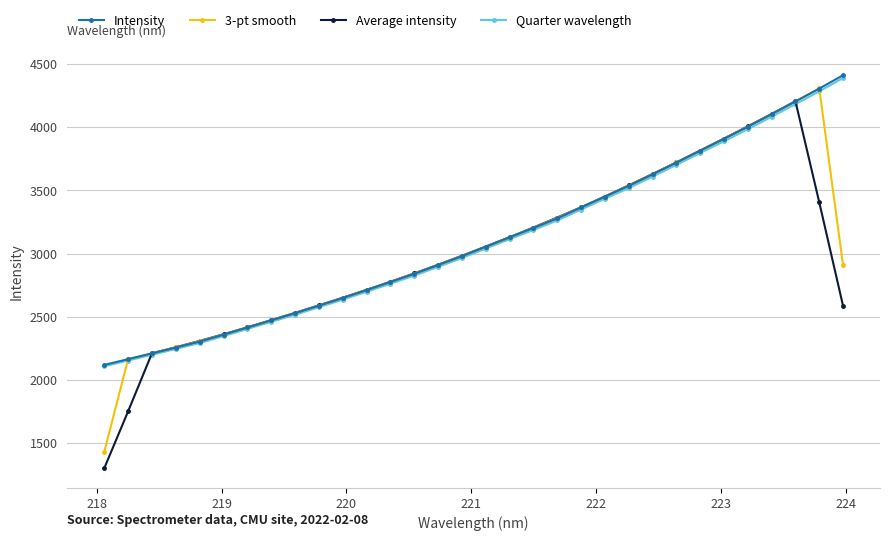

What are all the series names shown in the legend?

Intensity, 3-pt smooth, Average intensity, Quarter wavelength